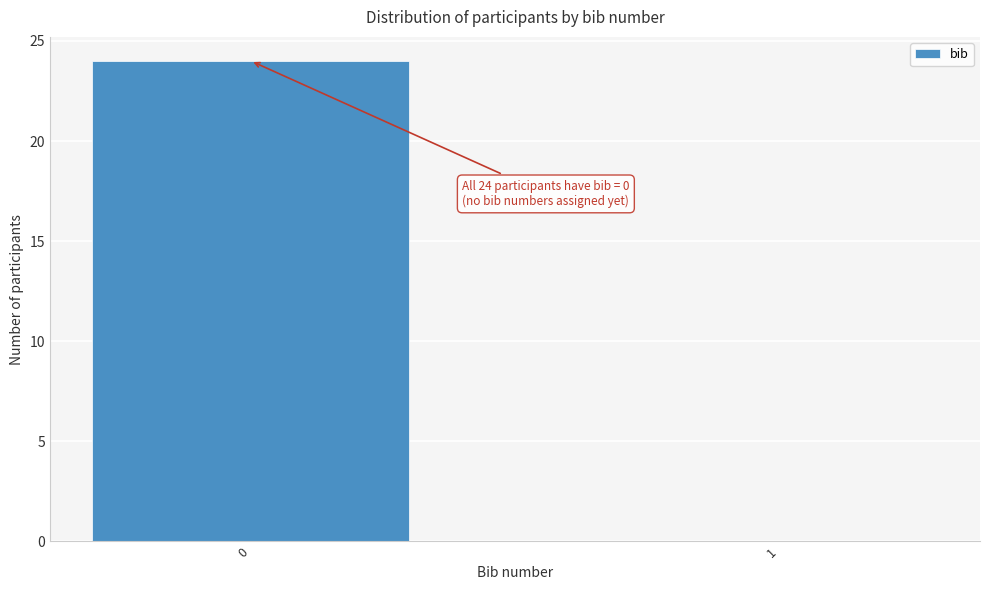

Reading left to right, what are all the values shown in this chart?

0=24	1=0